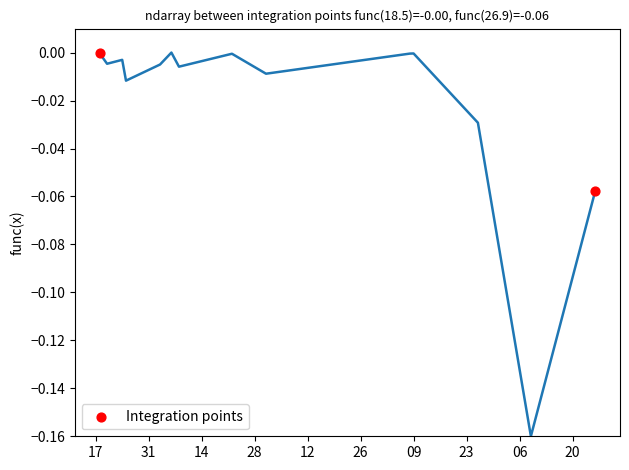

What is the average X value?

17004.5